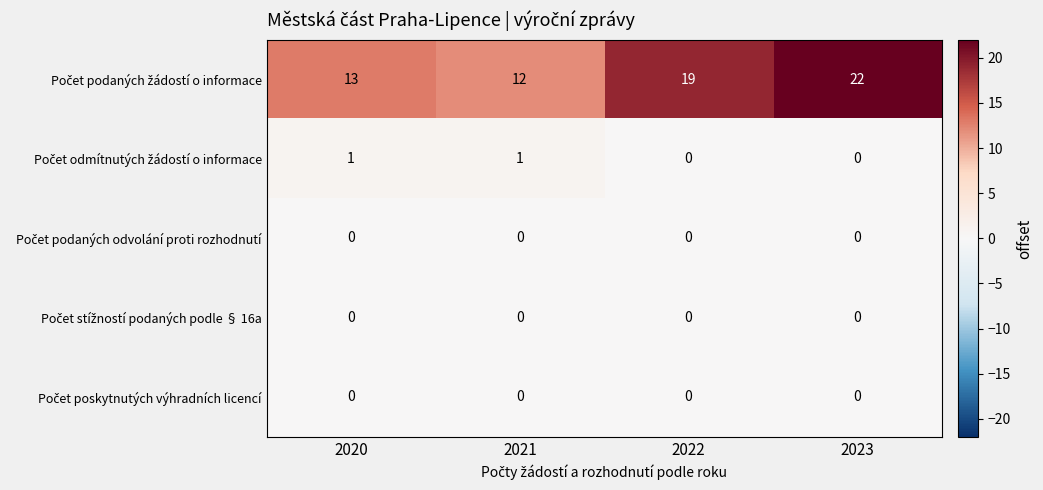

At which category is the sum across all series the highest?

2023